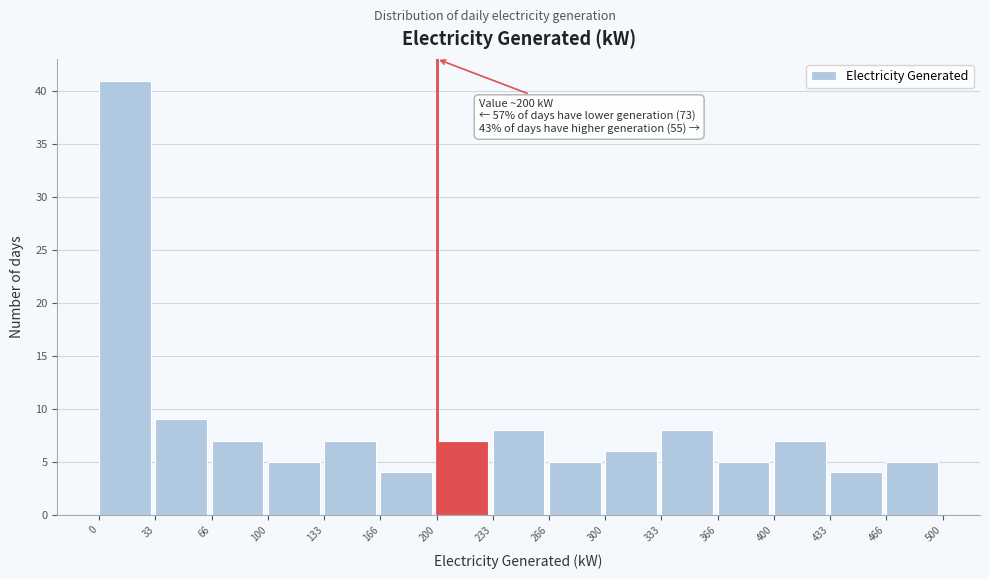

Over which range of the x-axis is the bar tallest?

0 to 33